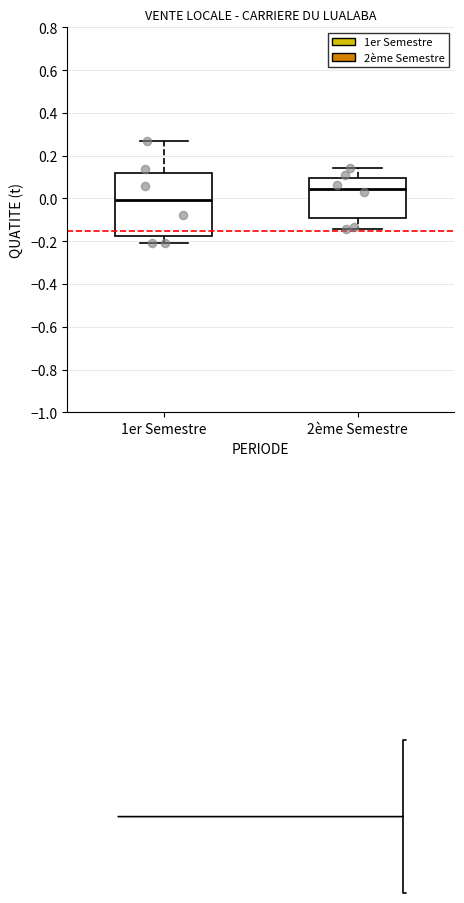

Reading left to right, read every box against the y-axis: the position of its median line, the range the box covers, and the ends of its whiskers. The values are not printed on the chart, so give them approximately, as read against the axis.

1er Semestre: median 0.00, box -0.18 to 0.12, whiskers -0.20 to 0.28
2ème Semestre: median 0.04, box -0.10 to 0.10, whiskers -0.14 to 0.14